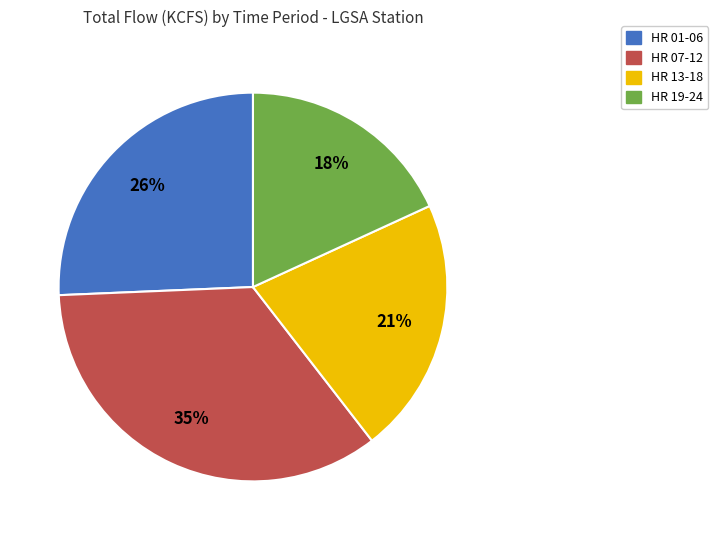

To the nearest percent, what is the average slice percentage?

25%